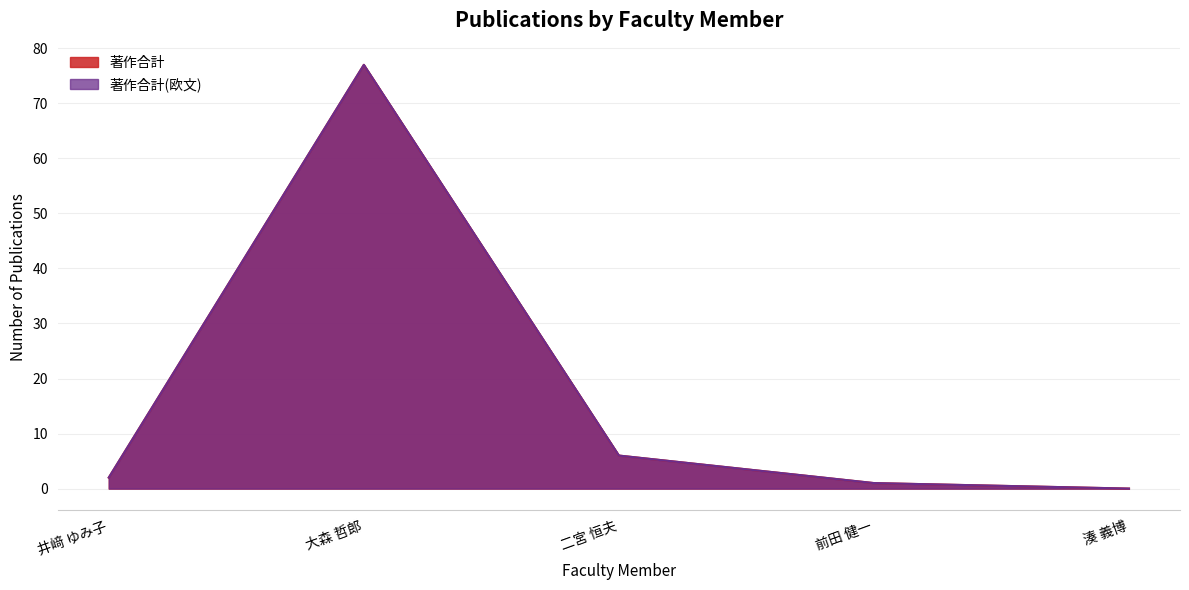

Reading right to left, extract all data points from this chart.

著作合計: 湊 義博=0	前田 健一=1	二宮 恒夫=6	大森 哲郎=77	井﨑 ゆみ子=2
著作合計(欧文): 湊 義博=0	前田 健一=1	二宮 恒夫=6	大森 哲郎=77	井﨑 ゆみ子=2